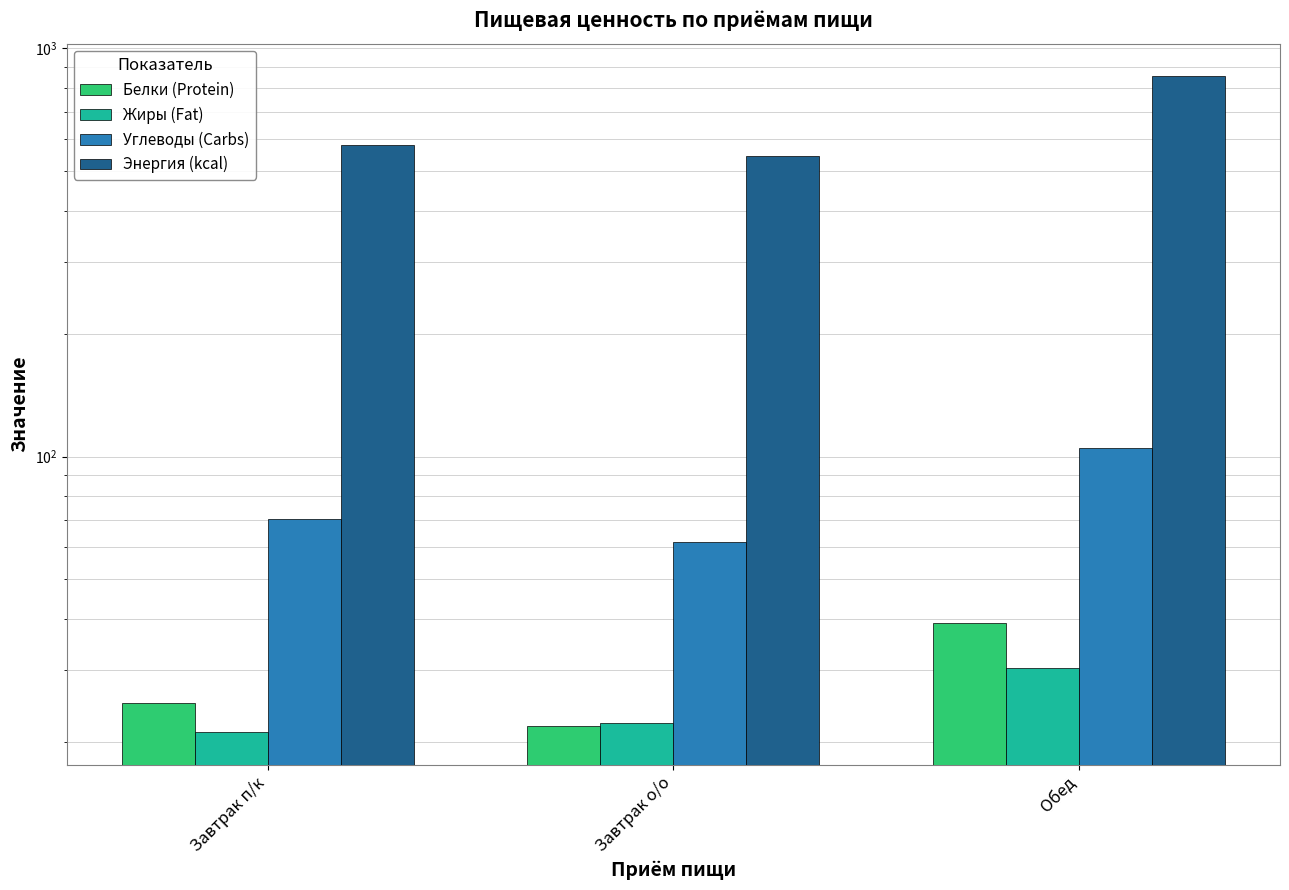

Which series changed the most between Завтрак п/к and Обед?

Энергия (kcal)